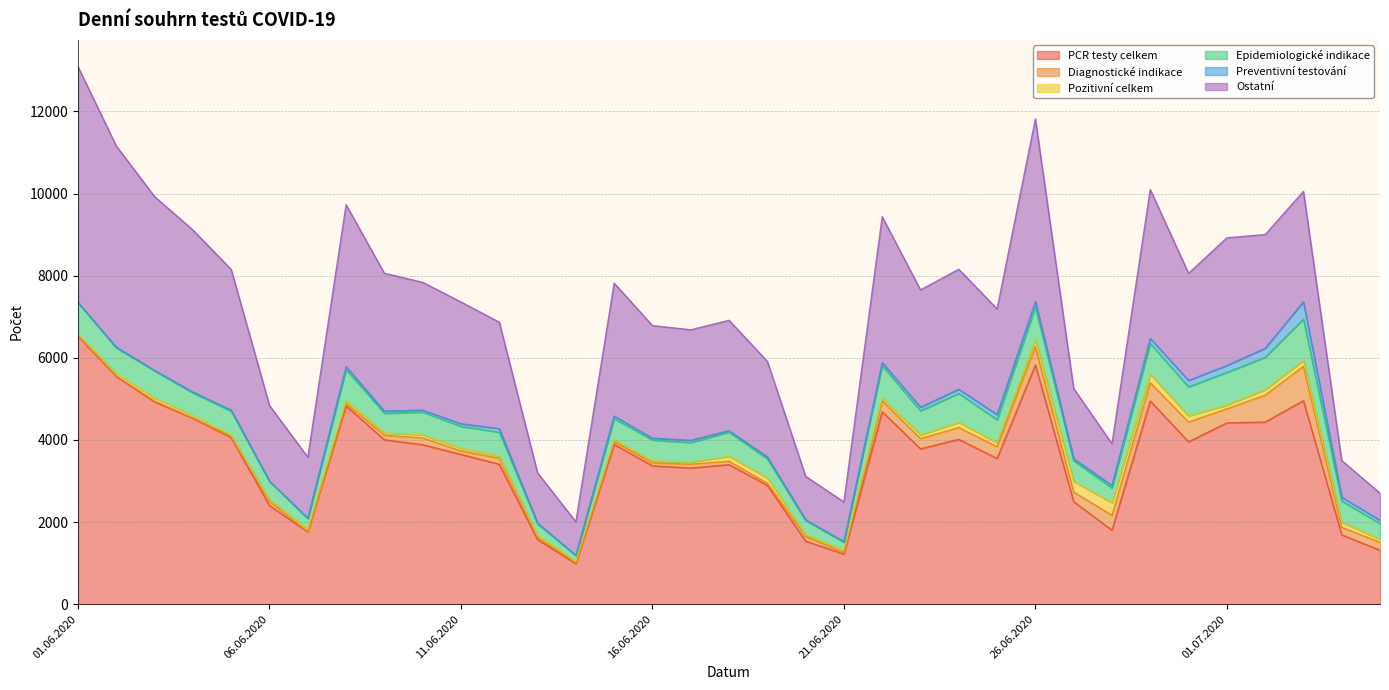

The value of Epidemiologické indikace at 03.07.2020 is 1014. True or false?

True